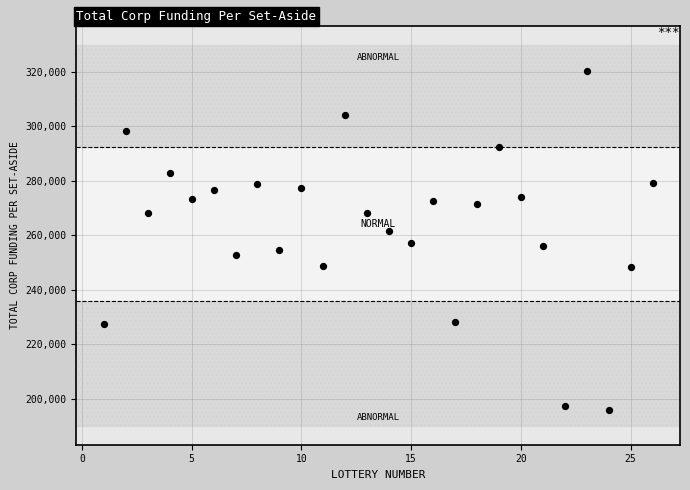

What is the range of X values (max minus min)?

25.0